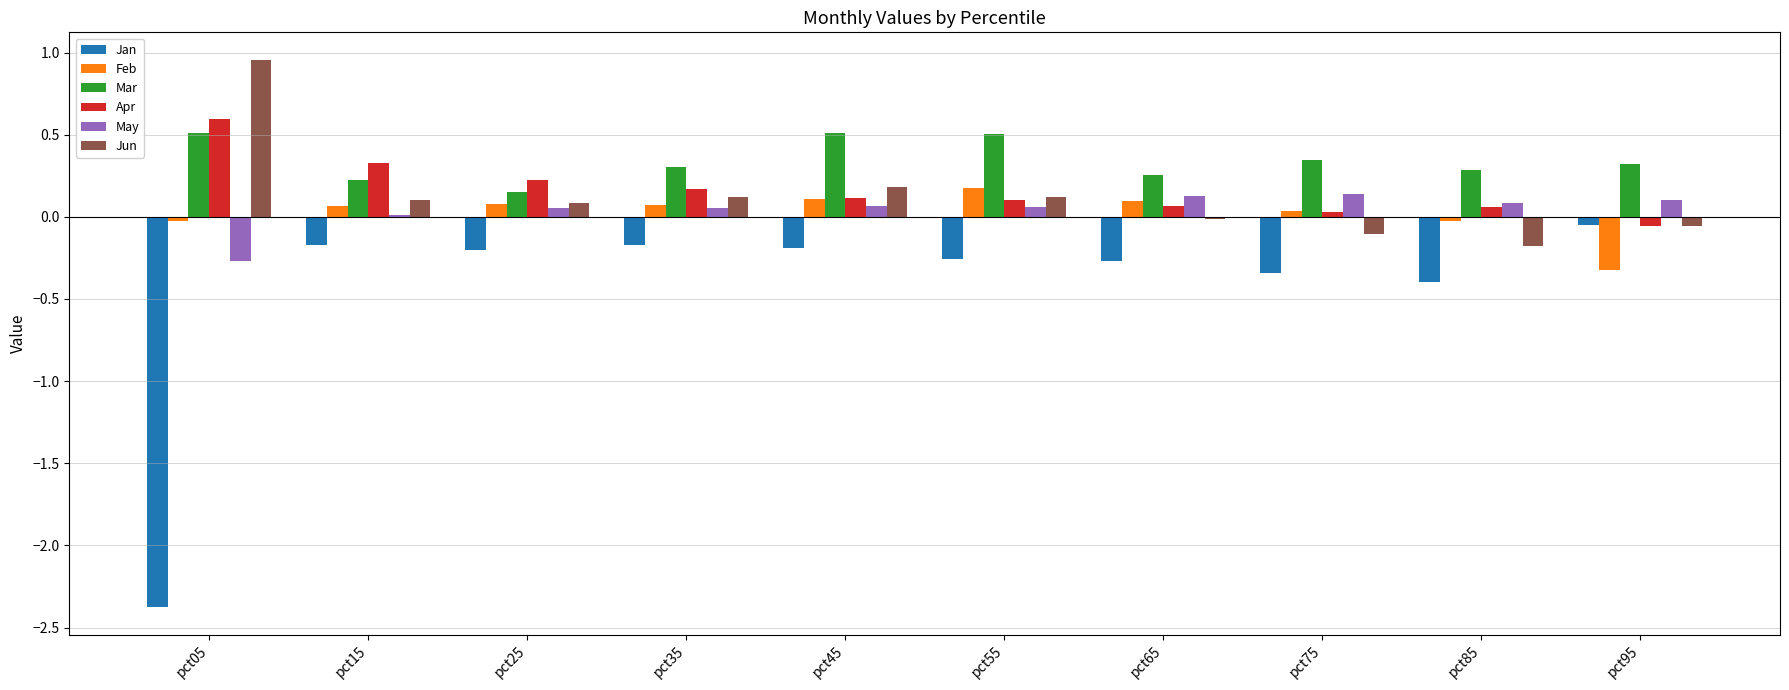

Is the value of Mar at pct35 greater than the value of Jan at pct75?

Yes